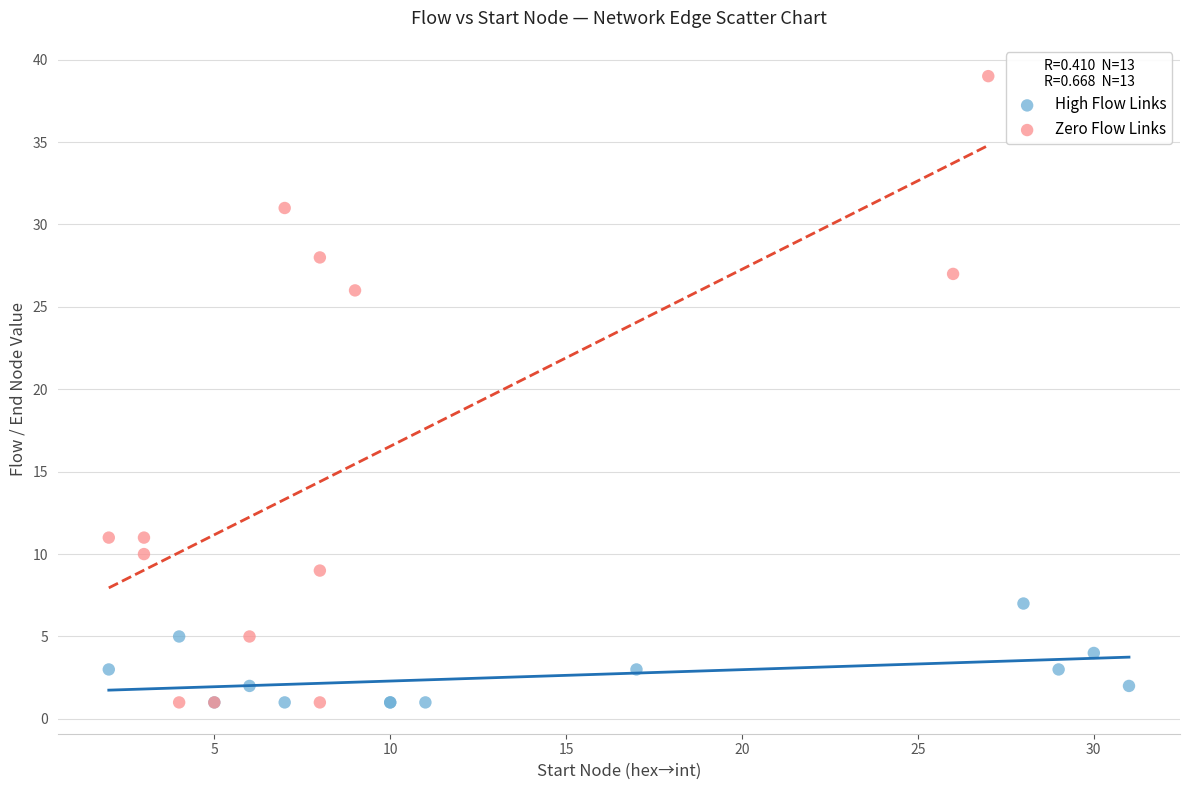

Which series reaches the maximum Y coordinate?

Zero Flow Links